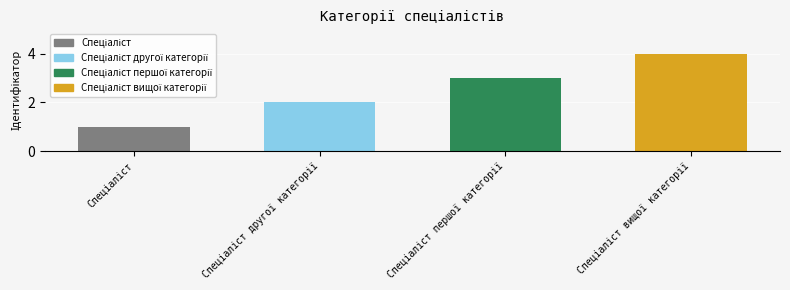

What is the sum of all values?

10